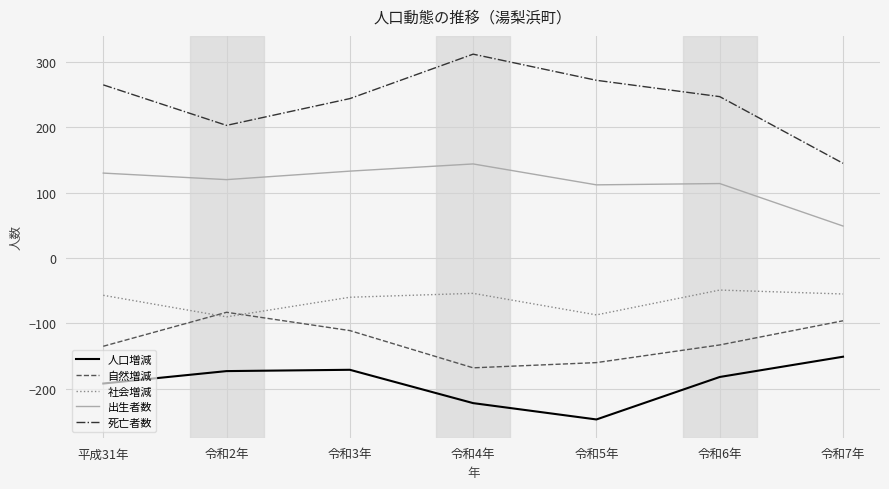

True or false: 自然増減 has more than 1 points higher than both neighbors.

False